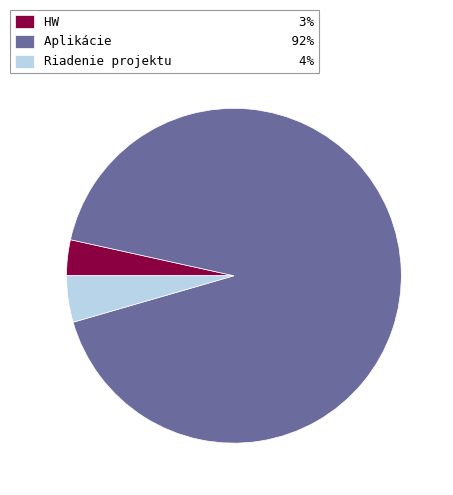

How many segments does this pie chart have?

3